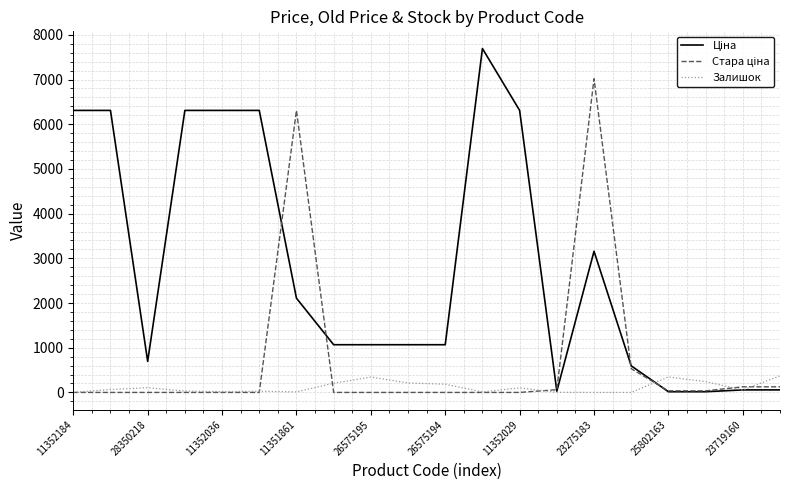

Reading right to left, what are all the values shown in this chart?

Ціна: 56.6	56.6	15.9	15.9	595.0	3157.9	27.6	6308.8	7693.1	1067.3	1067.3	1067.3	1067.3	2108.4	6308.8	6308.8	6308.8	694.3	6308.8	6308.8
Стара ціна: 125.7	125.7	35.4	35.4	530.8	7017.6	61.3	0.0	0.0	0.0	0.0	0.0	0.0	6308.8	0.0	0.0	0.0	0.0	0.0	0.0
Залишок: 370.0	55.0	242.0	347.0	0.0	1.0	3.0	102.0	11.0	183.0	213.0	344.0	205.0	12.0	28.0	16.0	31.0	106.0	66.0	0.0